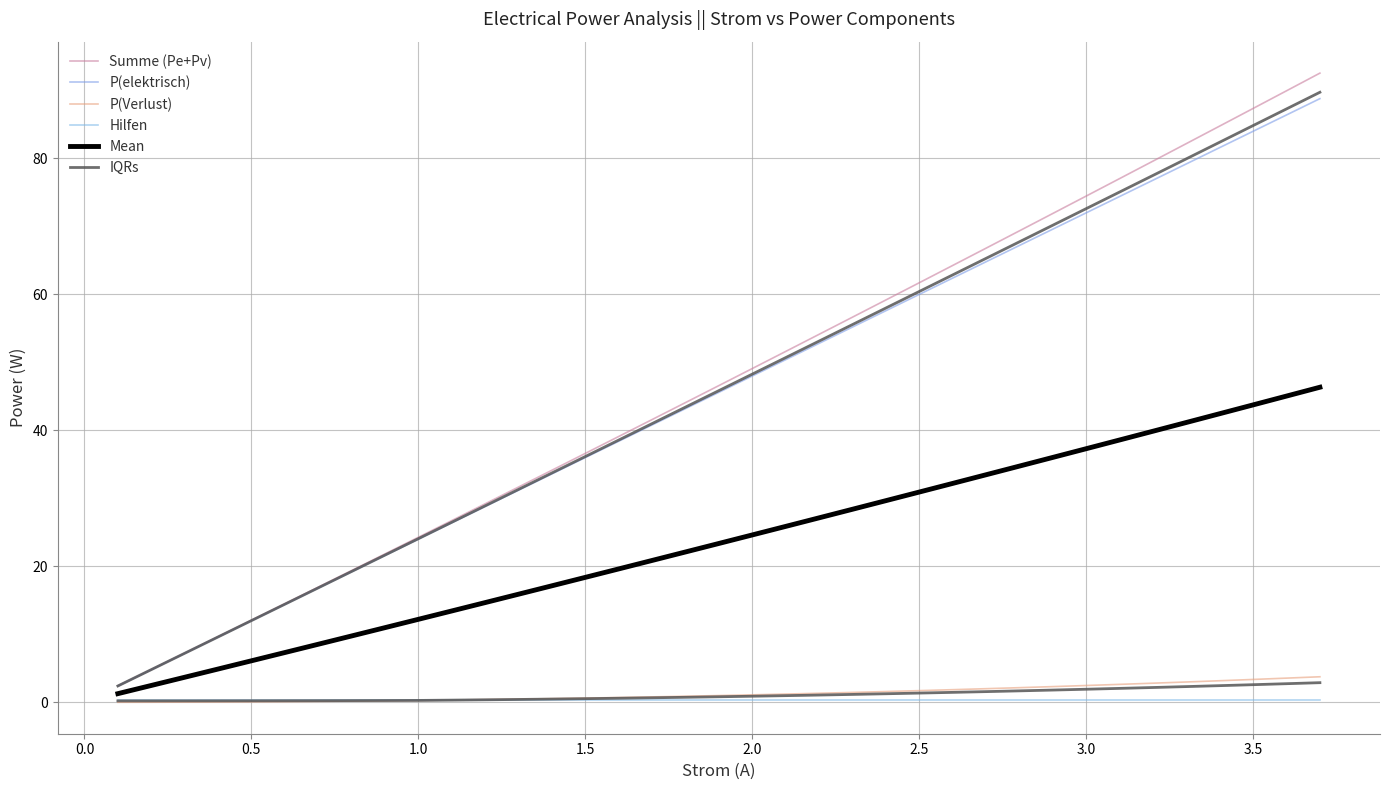

Is it true that Mean equals 0.4 at −0.5?

False